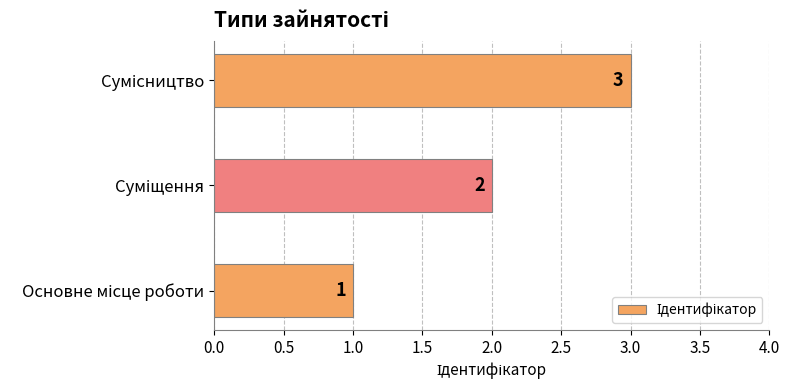

How many values are between 1 and 3?

3